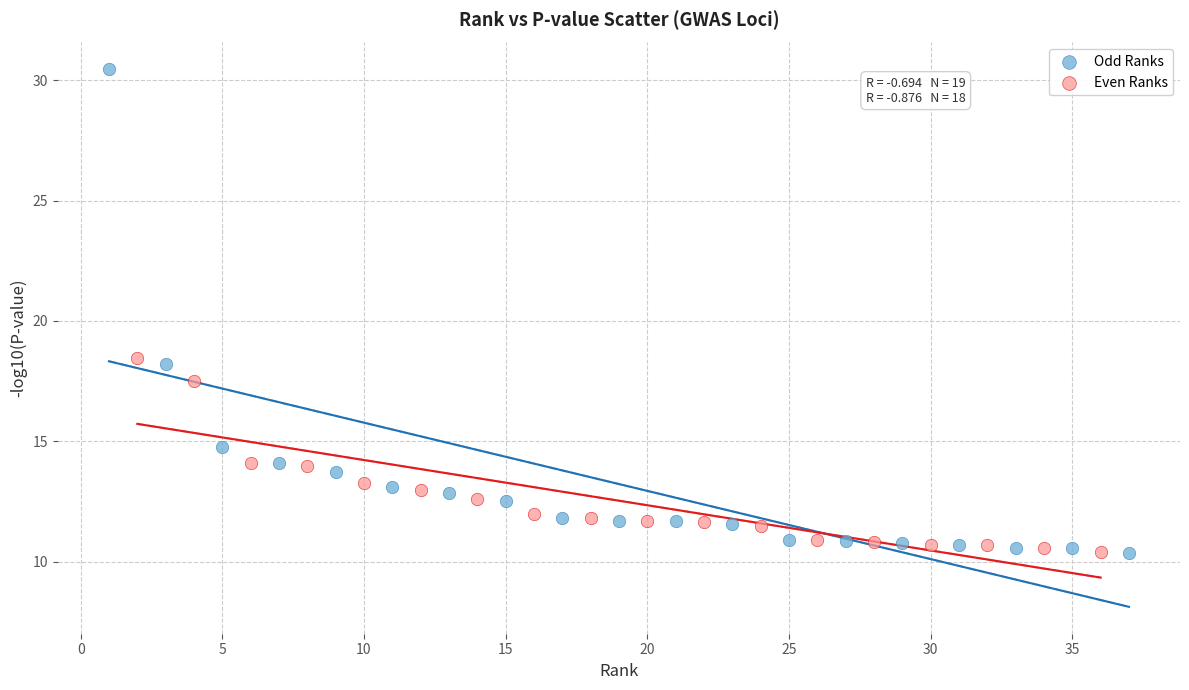

Which series has the widest spread of Y values?

Odd Ranks